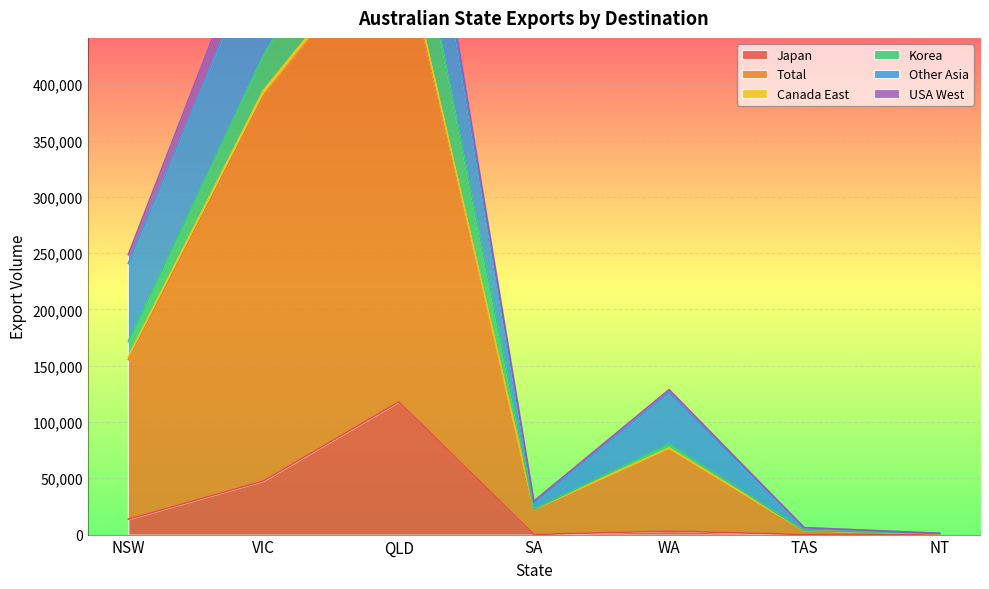

Reading left to right, what are all the values shown in this chart?

Japan: NSW=13624	VIC=47691	QLD=117895	SA=104	WA=3127	TAS=63	NT=167
Total: NSW=141953	VIC=342275	QLD=420186	SA=21934	WA=73336	TAS=3259	NT=580
Canada East: NSW=2376	VIC=4532	QLD=4424	SA=348	WA=387	TAS=0	NT=0
Korea: NSW=13834	VIC=31146	QLD=85217	SA=157	WA=3708	TAS=193	NT=248
Other Asia: NSW=69117	VIC=102441	QLD=116334	SA=5577	WA=45501	TAS=2577	NT=98
USA West: NSW=7804	VIC=29889	QLD=12253	SA=1627	WA=2719	TAS=38	NT=14